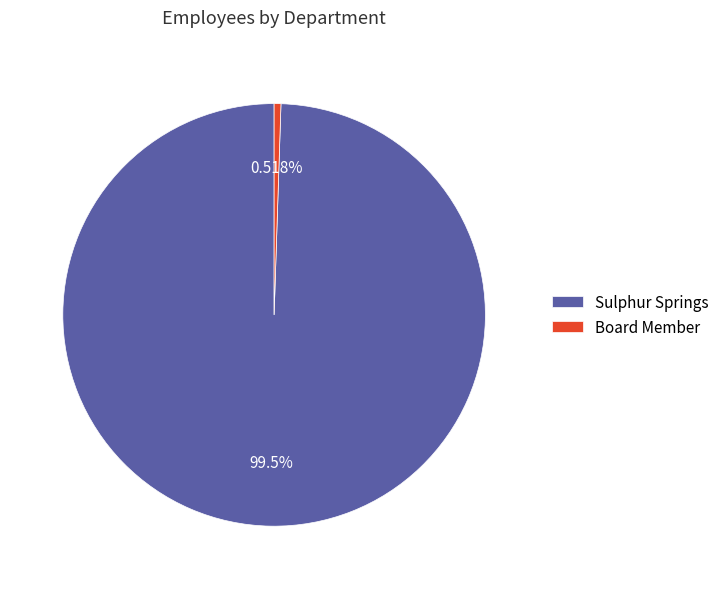

To the nearest percent, what is the average slice percentage?

50%